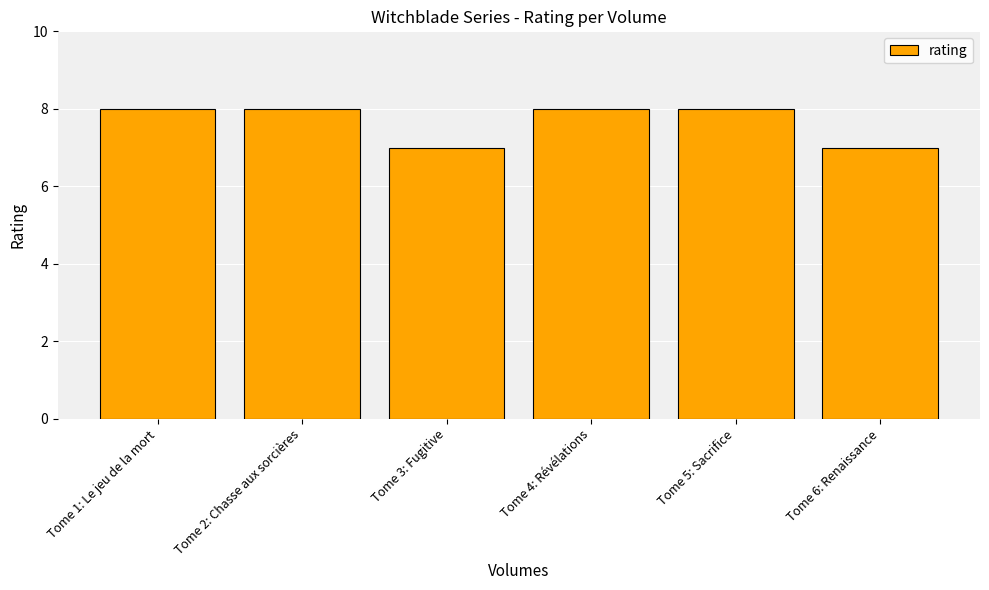

How many distinct data groups are displayed?

1